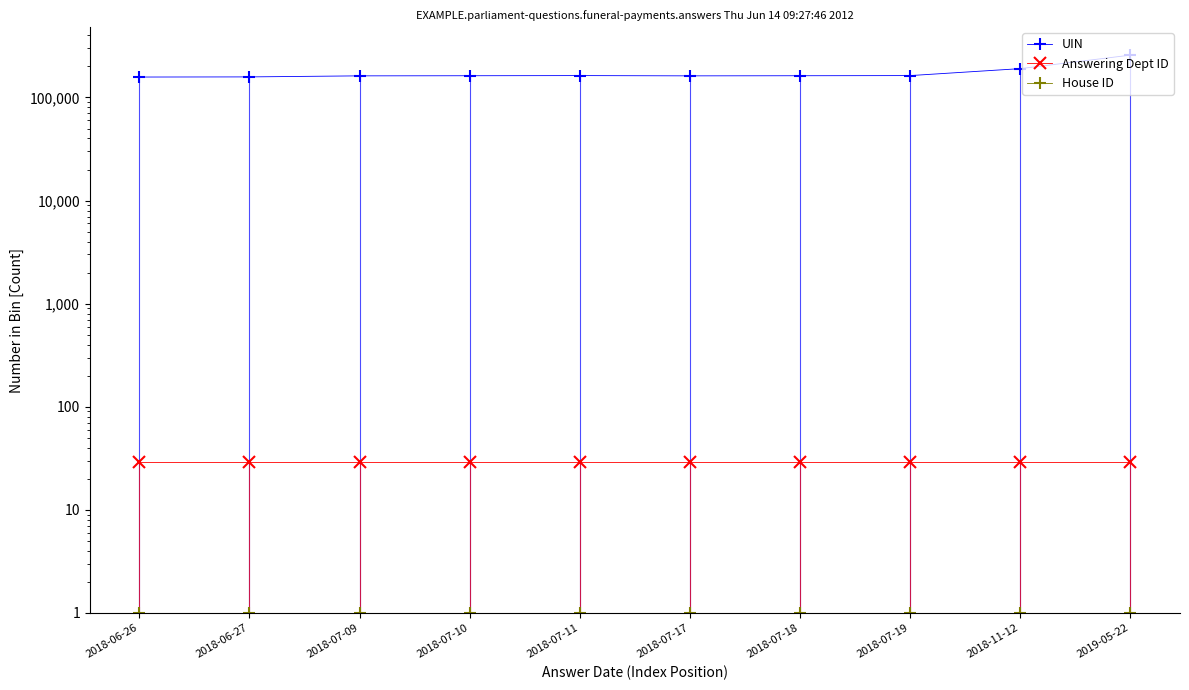

At which category does the chart reach its minimum across all series?

2018-06-26